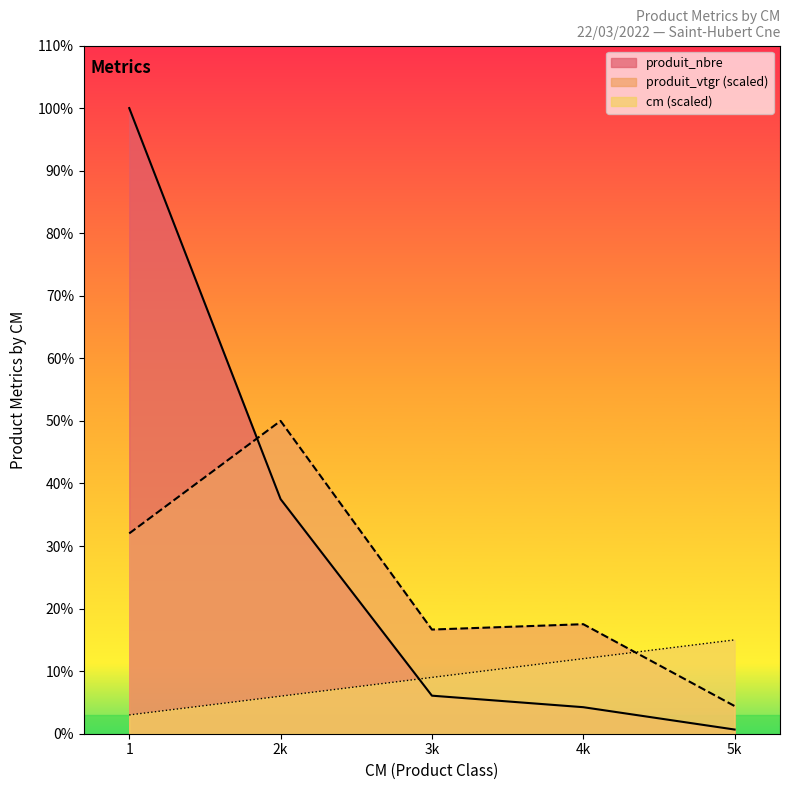

The produit_nbre series shows 16.6 at 5k. True or false?

False